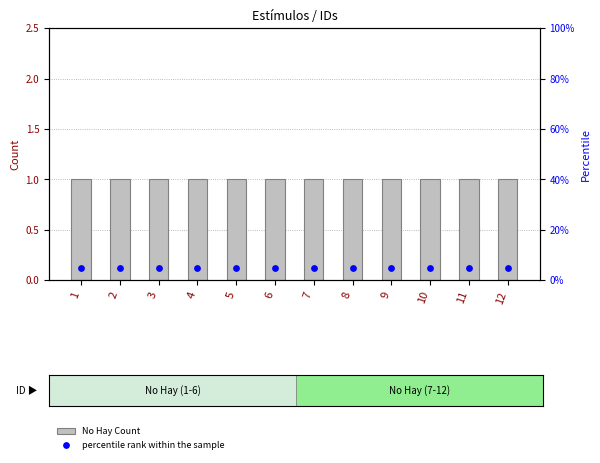

What are all the series names shown in the legend?

No Hay Count, percentile rank within the sample